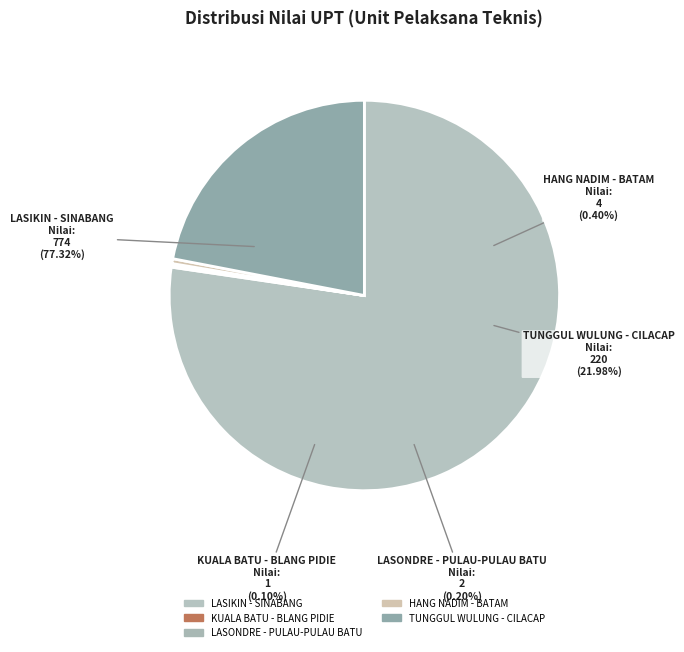

How many segments does this pie chart have?

5